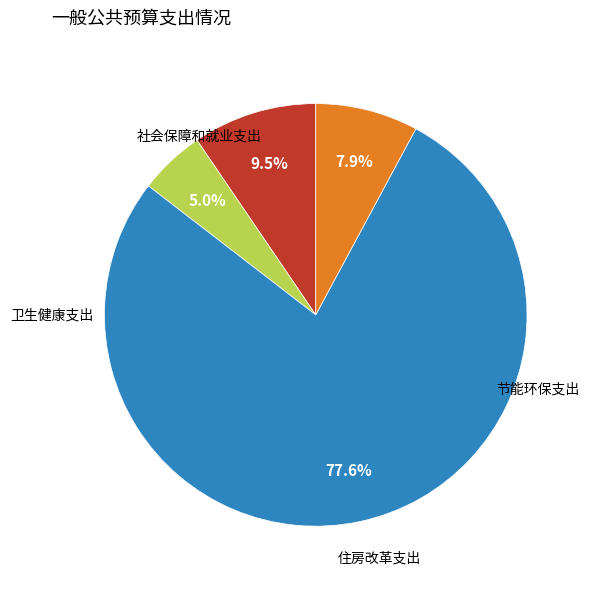

Does any single category account for the majority?

Yes